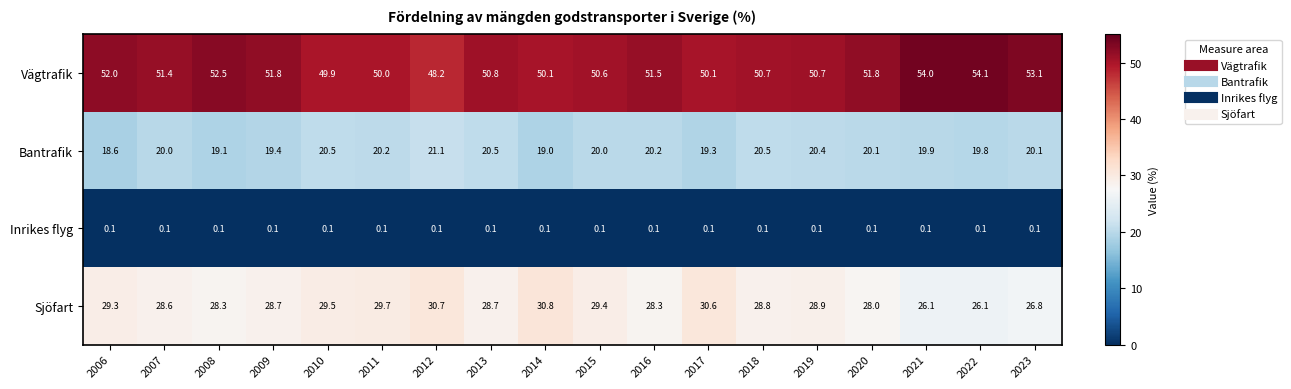

Which label corresponds to the largest value in the chart?

2022